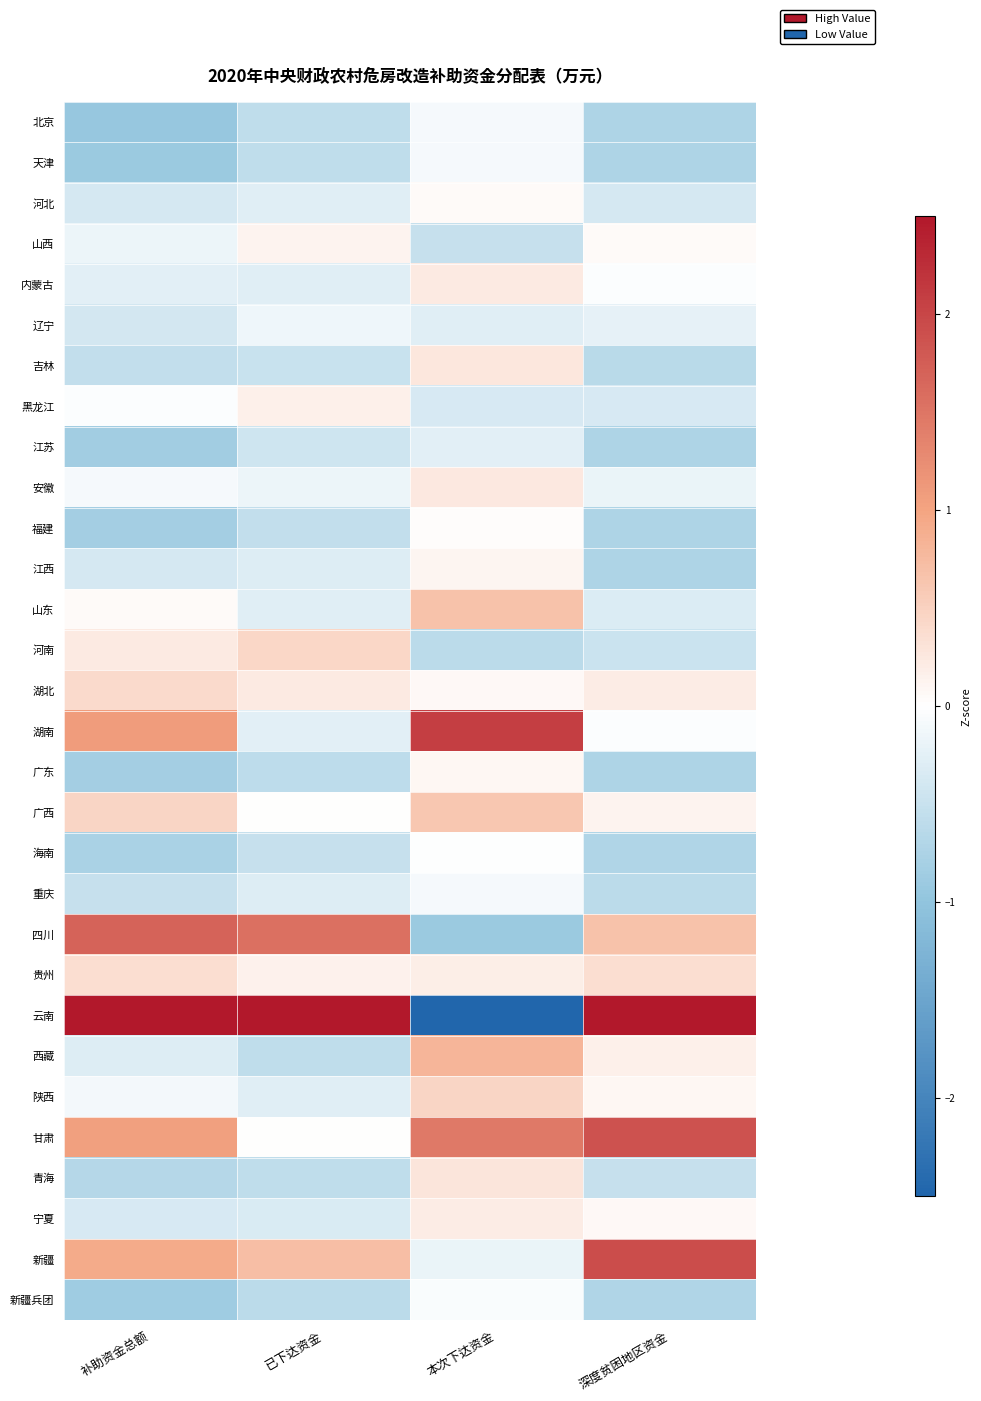

Reading right to left, what are all the values shown in this chart?

北京: 深度贫困地区资金=-0.7	本次下达资金=-0.1	已下达资金=-0.6	补助资金总额=-0.9
天津: 深度贫困地区资金=-0.7	本次下达资金=-0.1	已下达资金=-0.6	补助资金总额=-0.9
河北: 深度贫困地区资金=-0.4	本次下达资金=0.0	已下达资金=-0.3	补助资金总额=-0.4
山西: 深度贫困地区资金=0.1	本次下达资金=-0.5	已下达资金=0.1	补助资金总额=-0.2
内蒙古: 深度贫困地区资金=-0.0	本次下达资金=0.2	已下达资金=-0.3	补助资金总额=-0.3
辽宁: 深度贫困地区资金=-0.2	本次下达资金=-0.3	已下达资金=-0.1	补助资金总额=-0.4
吉林: 深度贫困地区资金=-0.6	本次下达资金=0.3	已下达资金=-0.5	补助资金总额=-0.6
黑龙江: 深度贫困地区资金=-0.4	本次下达资金=-0.4	已下达资金=0.2	补助资金总额=-0.0
江苏: 深度贫困地区资金=-0.7	本次下达资金=-0.3	已下达资金=-0.4	补助资金总额=-0.9
安徽: 深度贫困地区资金=-0.2	本次下达资金=0.2	已下达资金=-0.2	补助资金总额=-0.1
福建: 深度贫困地区资金=-0.7	本次下达资金=0.0	已下达资金=-0.6	补助资金总额=-0.8
江西: 深度贫困地区资金=-0.7	本次下达资金=0.1	已下达资金=-0.3	补助资金总额=-0.4
山东: 深度贫困地区资金=-0.3	本次下达资金=0.7	已下达资金=-0.3	补助资金总额=0.1
河南: 深度贫困地区资金=-0.5	本次下达资金=-0.6	已下达资金=0.4	补助资金总额=0.2
湖北: 深度贫困地区资金=0.2	本次下达资金=0.1	已下达资金=0.2	补助资金总额=0.4
湖南: 深度贫困地区资金=-0.0	本次下达资金=2.1	已下达资金=-0.3	补助资金总额=1.1
广东: 深度贫困地区资金=-0.7	本次下达资金=0.1	已下达资金=-0.6	补助资金总额=-0.8
广西: 深度贫困地区资金=0.1	本次下达资金=0.6	已下达资金=0.0	补助资金总额=0.5
海南: 深度贫困地区资金=-0.7	本次下达资金=-0.0	已下达资金=-0.5	补助资金总额=-0.8
重庆: 深度贫困地区资金=-0.6	本次下达资金=-0.1	已下达资金=-0.3	补助资金总额=-0.5
四川: 深度贫困地区资金=0.7	本次下达资金=-0.9	已下达资金=1.6	补助资金总额=1.7
贵州: 深度贫困地区资金=0.4	本次下达资金=0.2	已下达资金=0.2	补助资金总额=0.4
云南: 深度贫困地区资金=4.0	本次下达资金=-4.4	已下达资金=4.8	补助资金总额=4.1
西藏: 深度贫困地区资金=0.2	本次下达资金=0.8	已下达资金=-0.6	补助资金总额=-0.3
陕西: 深度贫困地区资金=0.1	本次下达资金=0.5	已下达资金=-0.3	补助资金总额=-0.1
甘肃: 深度贫困地区资金=1.9	本次下达资金=1.5	已下达资金=0.0	补助资金总额=1.0
青海: 深度贫困地区资金=-0.5	本次下达资金=0.3	已下达资金=-0.6	补助资金总额=-0.7
宁夏: 深度贫困地区资金=0.1	本次下达资金=0.2	已下达资金=-0.3	补助资金总额=-0.4
新疆: 深度贫困地区资金=1.9	本次下达资金=-0.2	已下达资金=0.7	补助资金总额=0.9
新疆兵团: 深度贫困地区资金=-0.7	本次下达资金=-0.0	已下达资金=-0.6	补助资金总额=-0.9